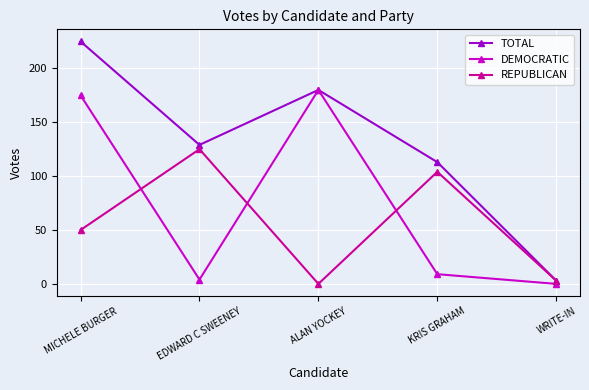

What is the difference between the highest and lowest values at ALAN YOCKEY?

180